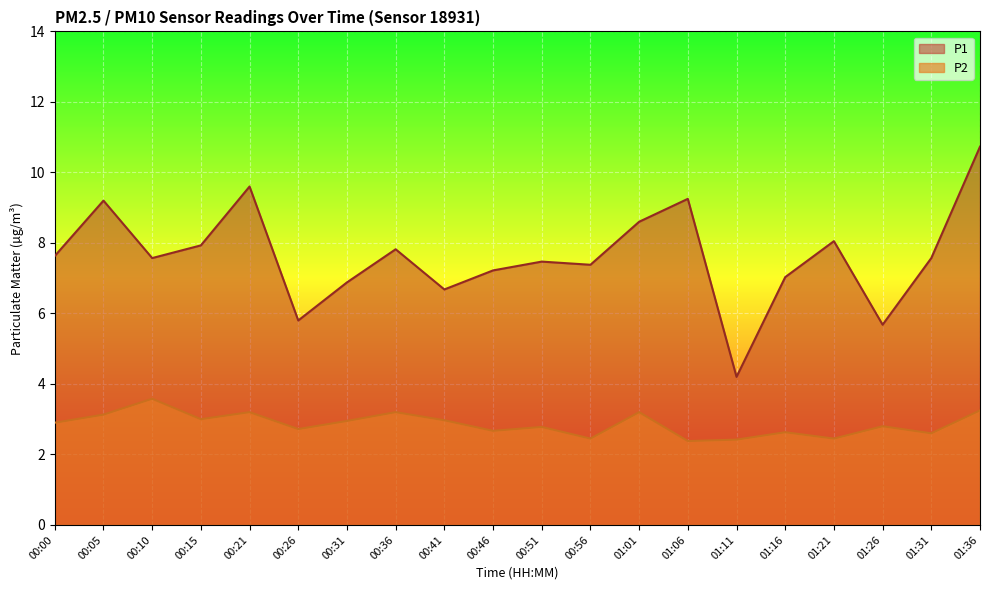

True or false: P1 has a value of 7.6 at 01:31.

True